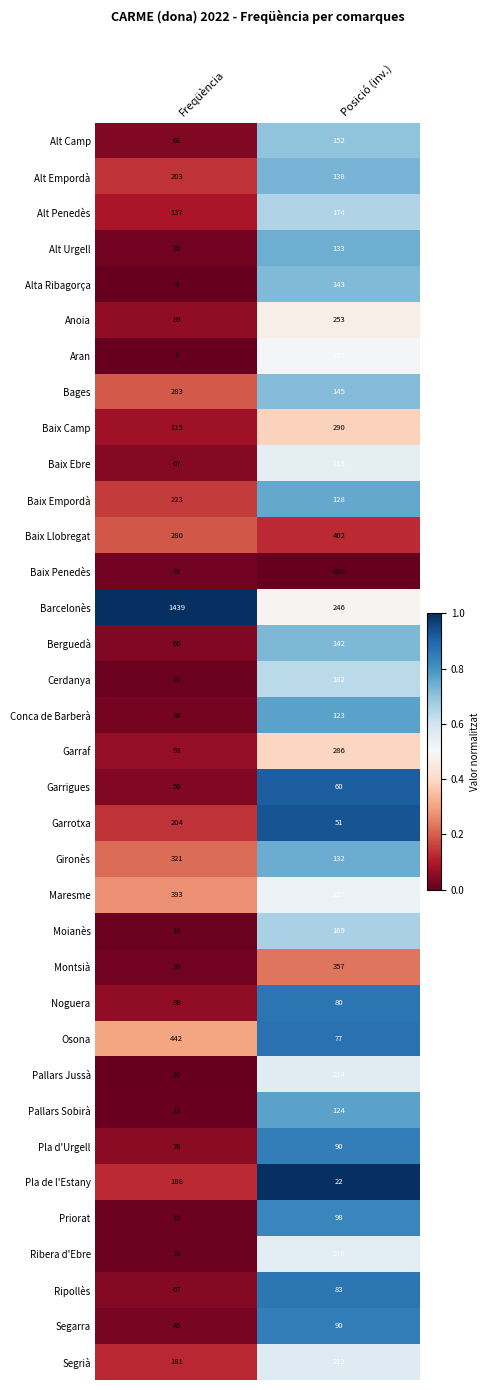

Rank the categories by Barcelonès value from highest to lowest.

Freqüència, Posició (inv.)